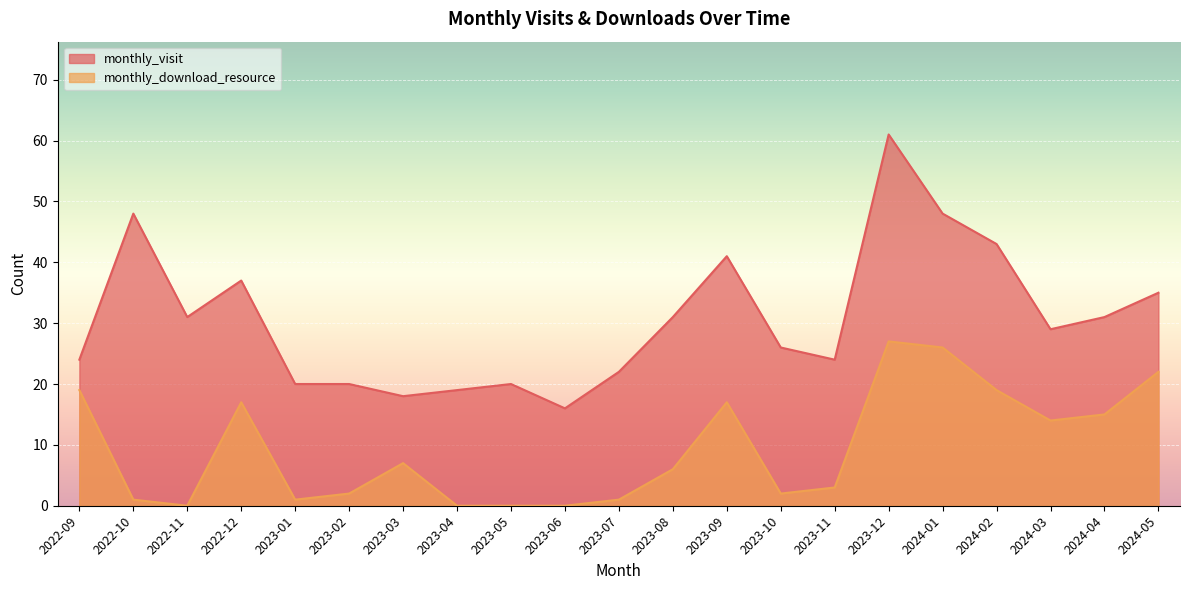

True or false: monthly_visit and monthly_download_resource cross at least once.

False